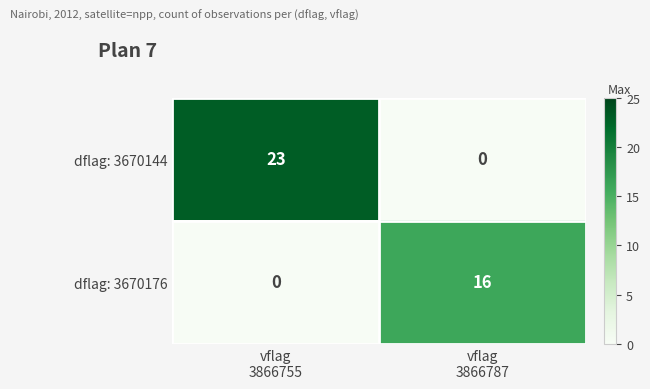

Reading left to right, extract all data points from this chart.

dflag: 3670144: 23	0
dflag: 3670176: 0	16